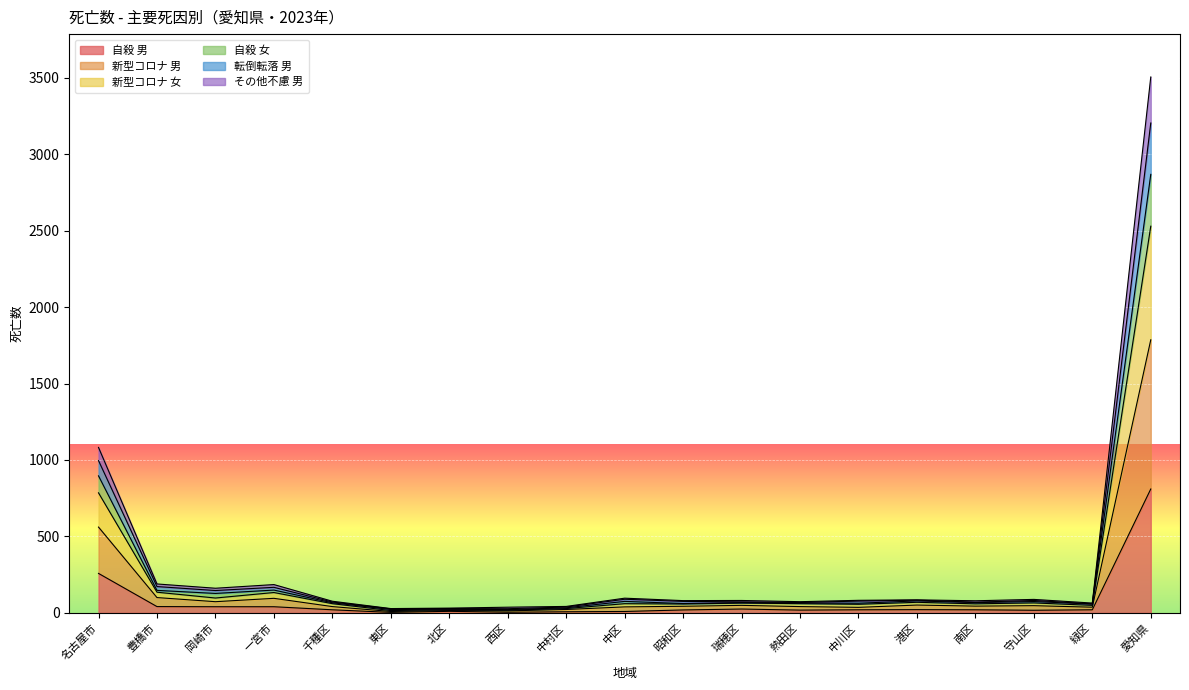

What is the value of the 自殺 男 point at the 12th from the left?

25